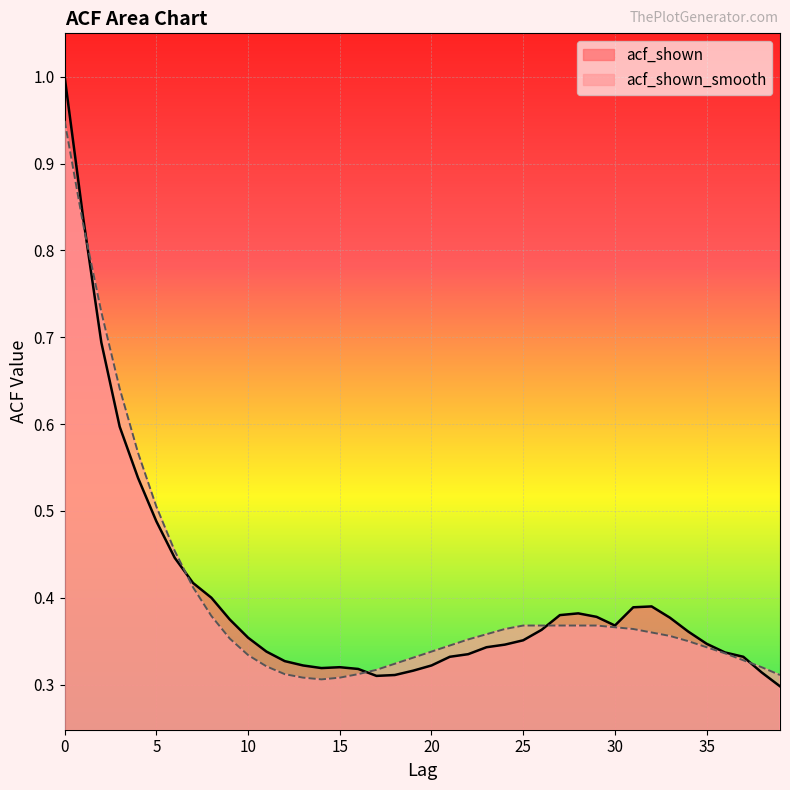

What is the value of the acf_shown point at the 11th from the left?

0.4